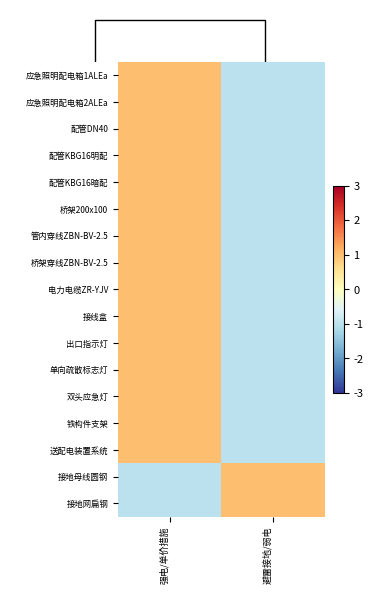

Which label corresponds to the largest value in the chart?

强电/单价措施